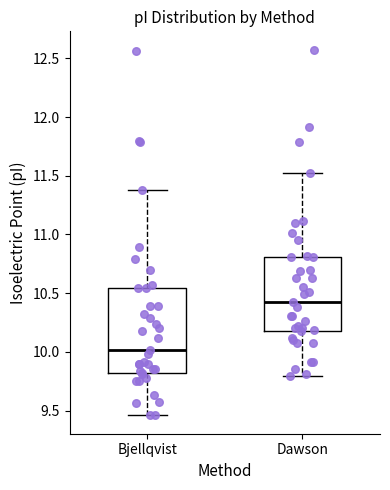

Where does the lower whisker of the box for Bjellqvist end on the y-axis? The values are not printed on the chart, so give them approximately, as read against the axis.

9.45